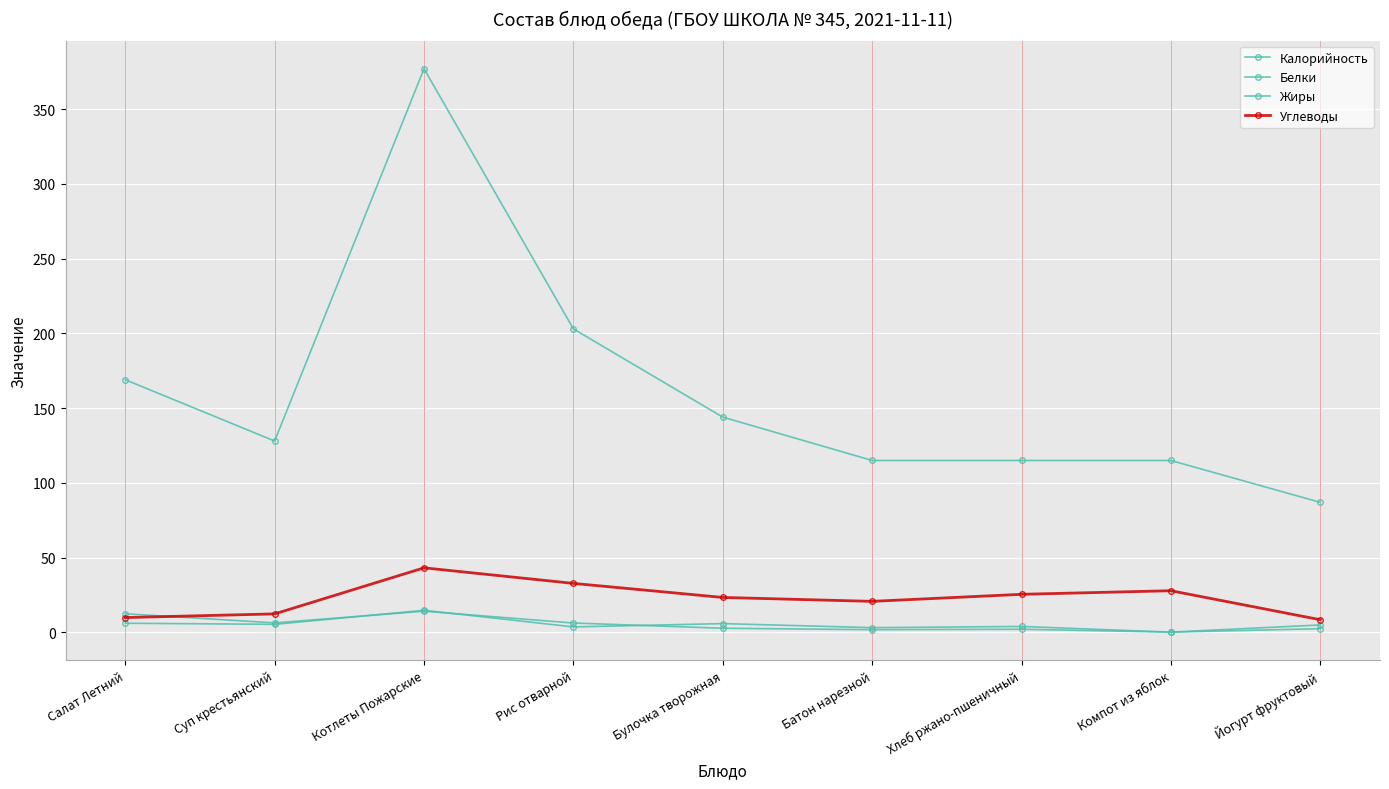

Does the chart have visible grid lines?

Yes